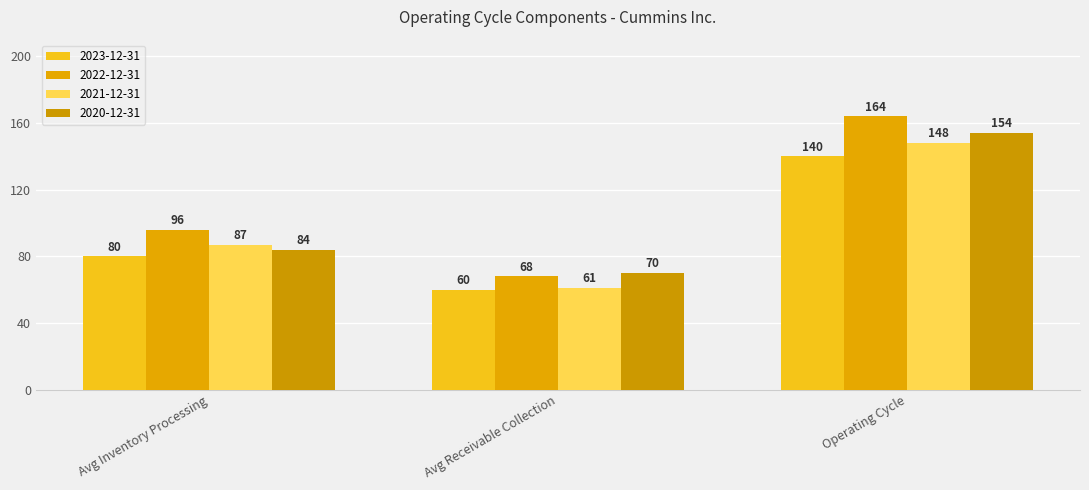

What is the label of the 2nd bar from the left?

Avg Receivable Collection